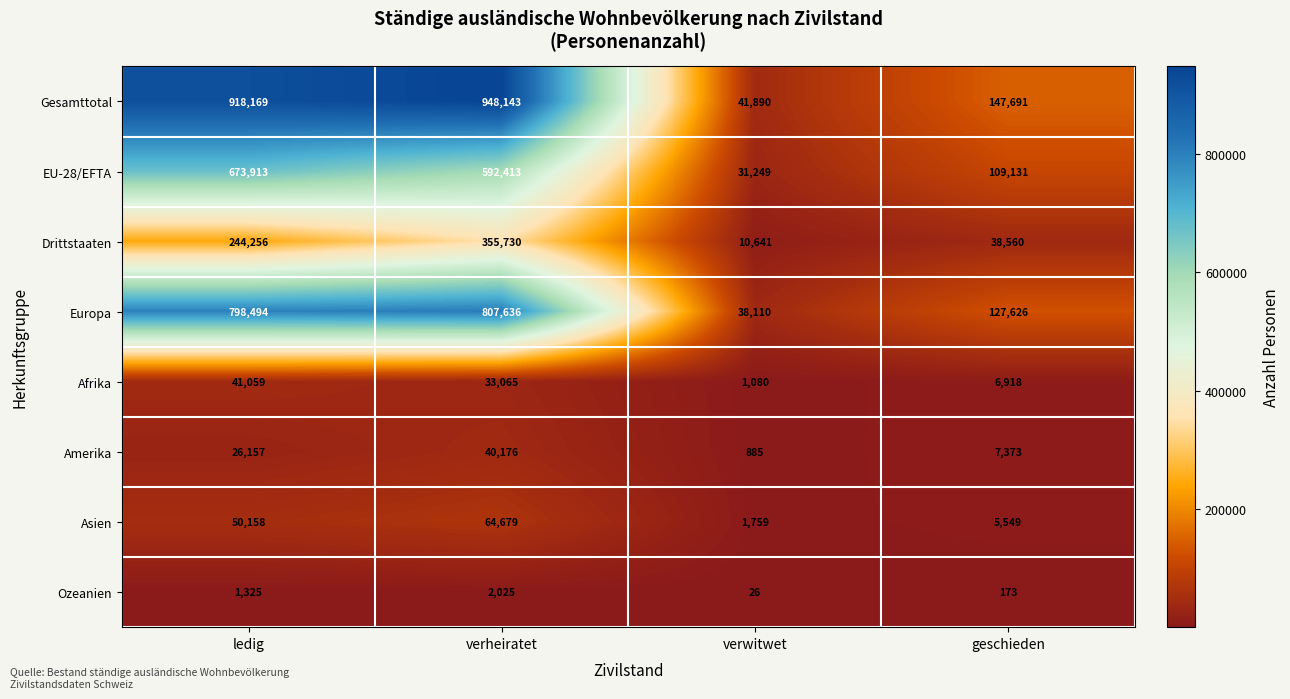

Count the Afrika values in the range 6918 to 41059.

3